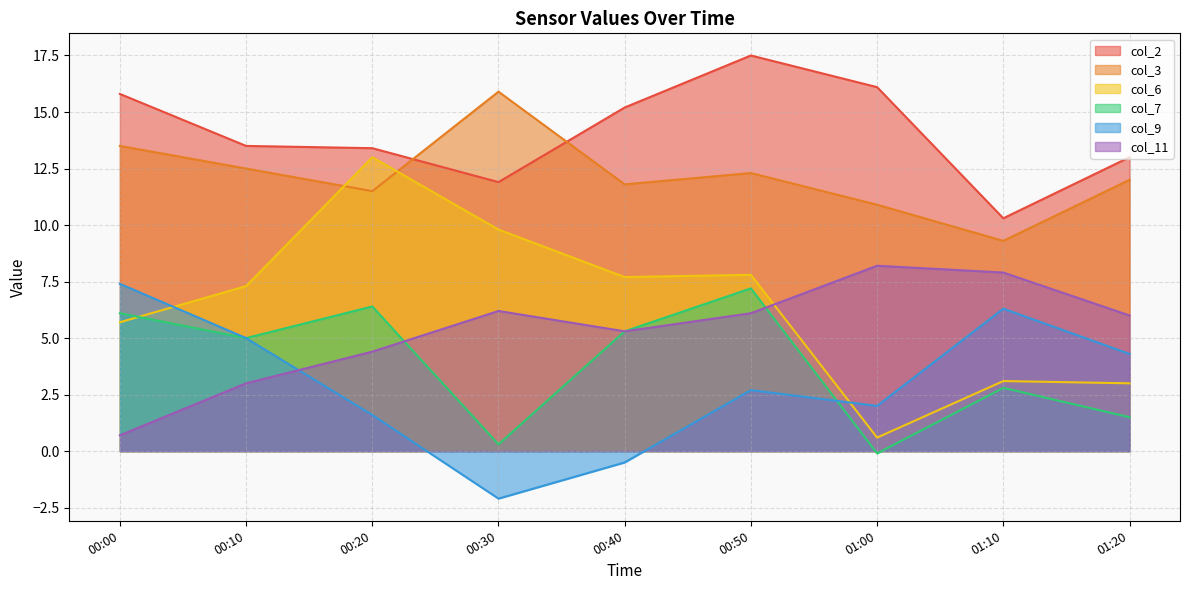

Is the value of col_3 at 00:30 greater than the value of col_11 at 01:00?

Yes